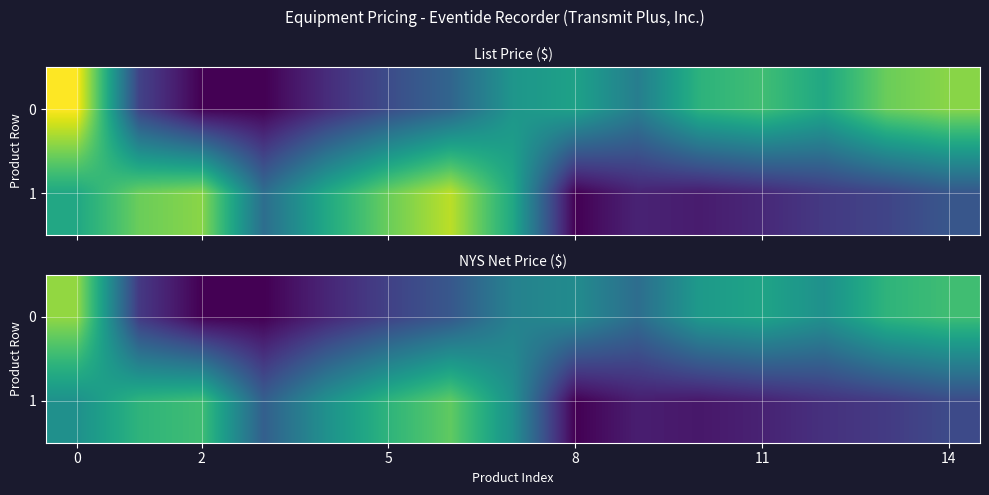

What value does the 0 series have at 11?

4662.0